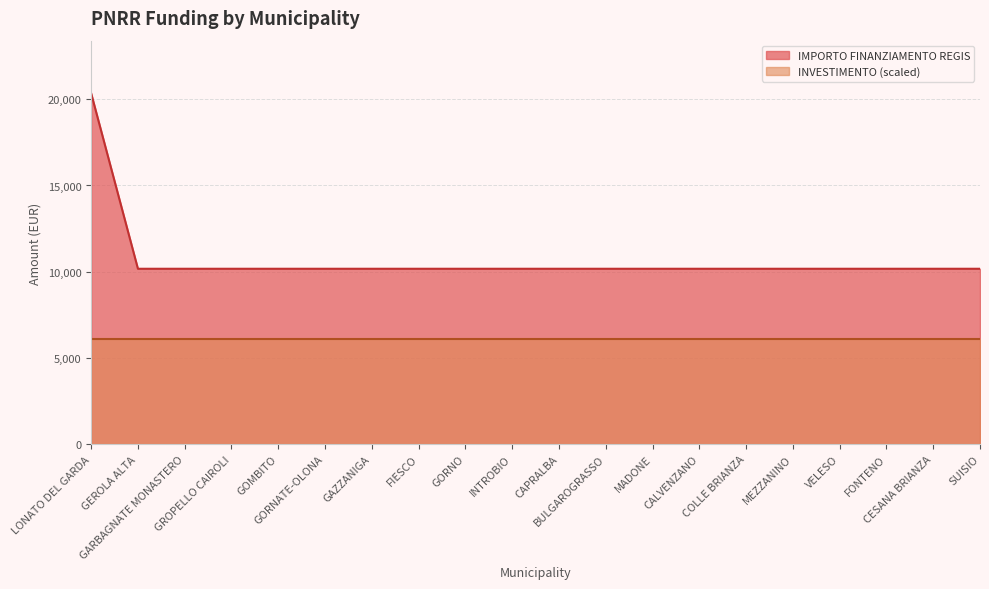

Reading right to left, extract all data points from this chart.

10172	10172	10172	10172	10172	10172	10172	10172	10172	10172	10172	10172	10172	10172	10172	10172	10172	10172	10172	20344